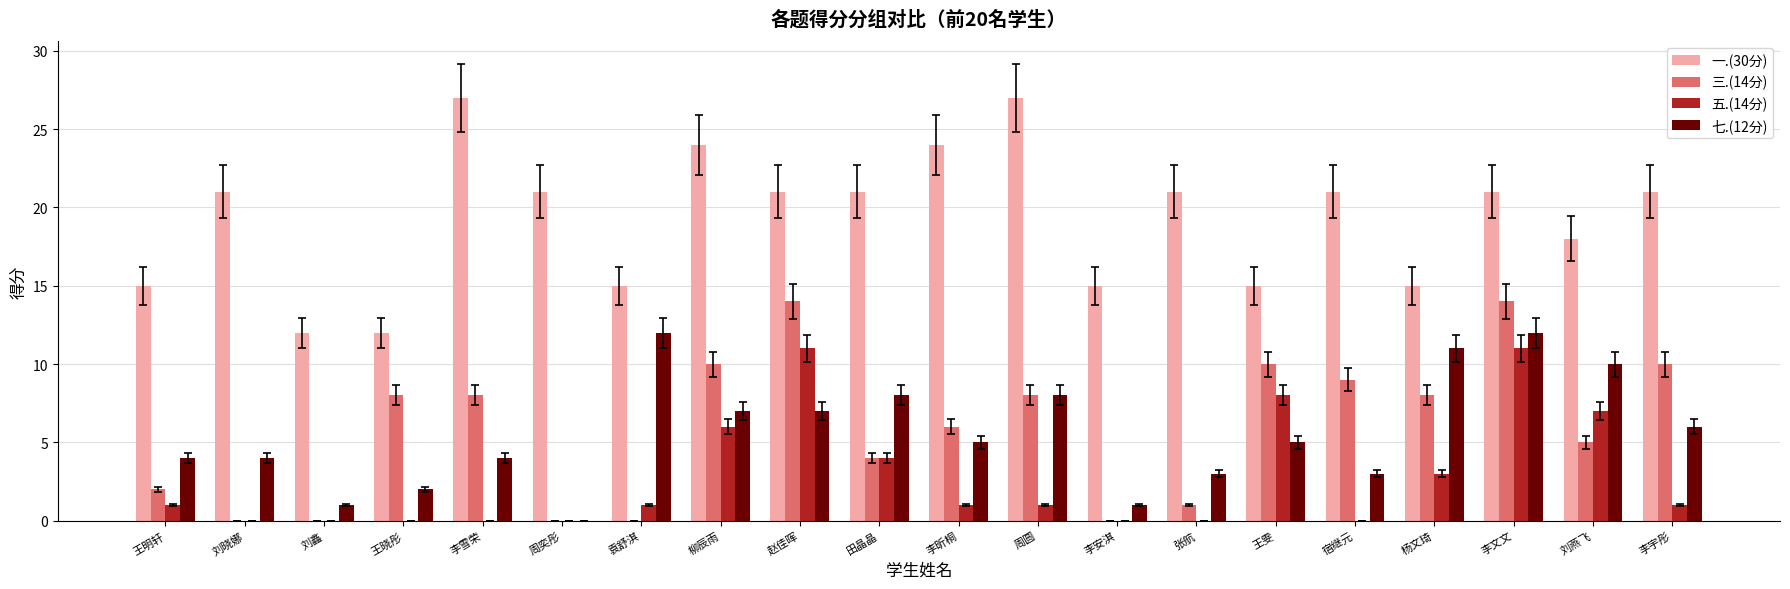

At which category is the sum across all series the highest?

李文文